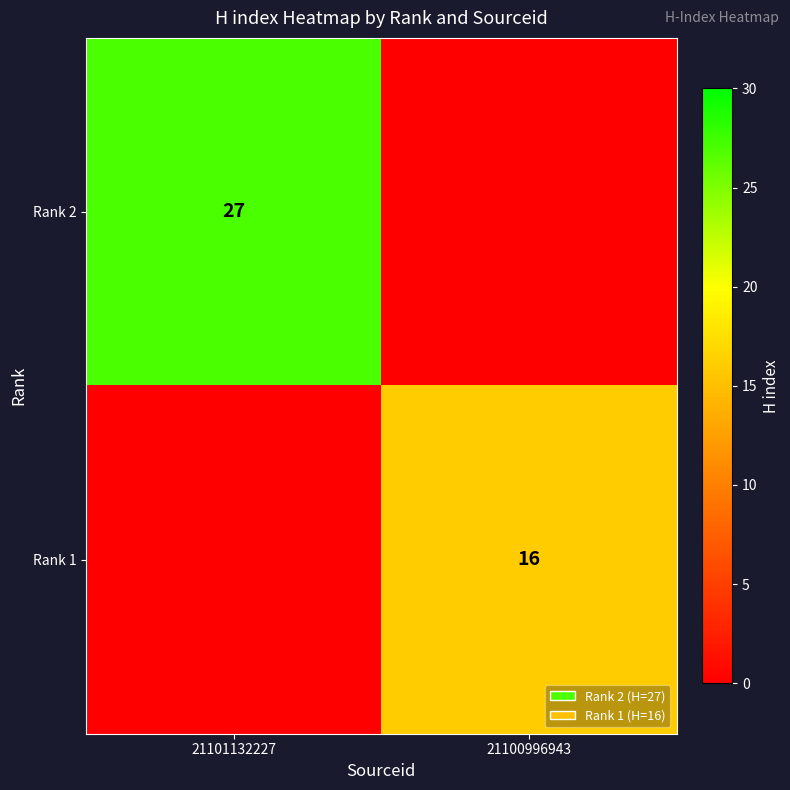

Is it true that Rank 1 equals 16 at 21100996943?

True